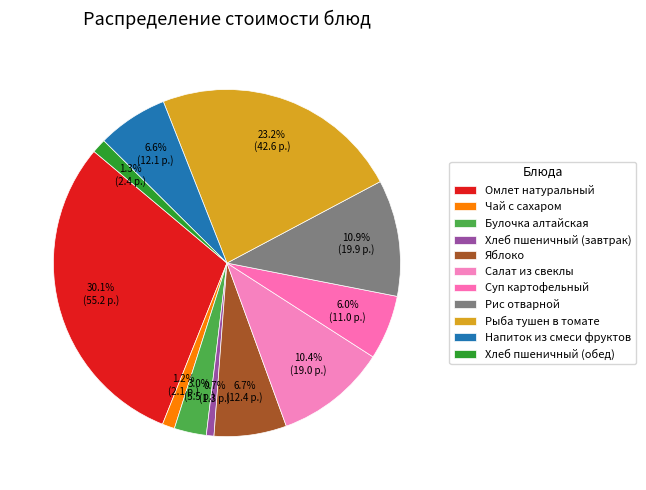

True or false: Яблоко accounts for 19% of the total.

False